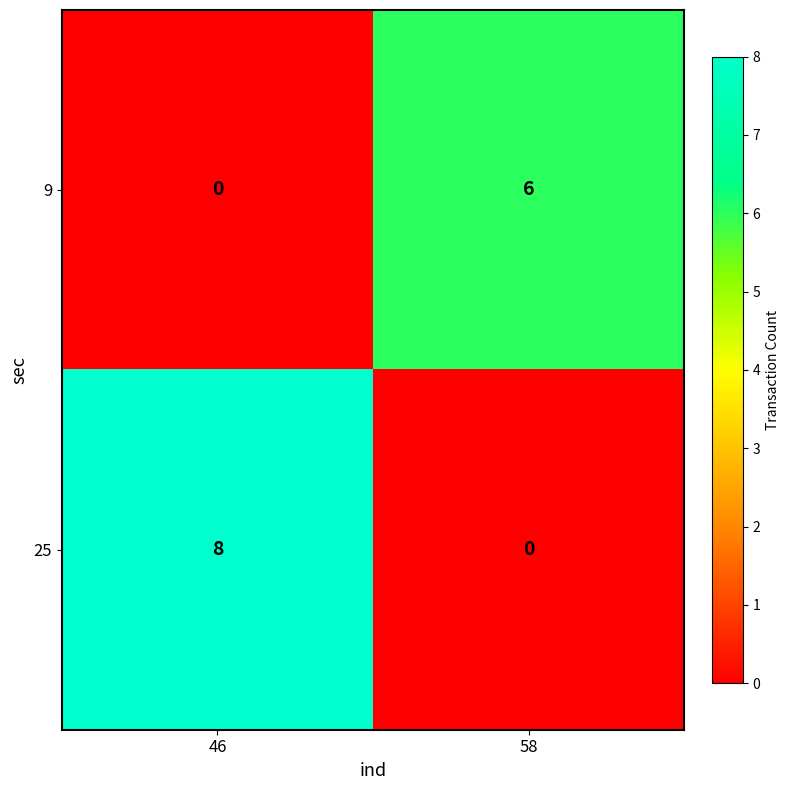

Which series has the largest total across all categories?

25